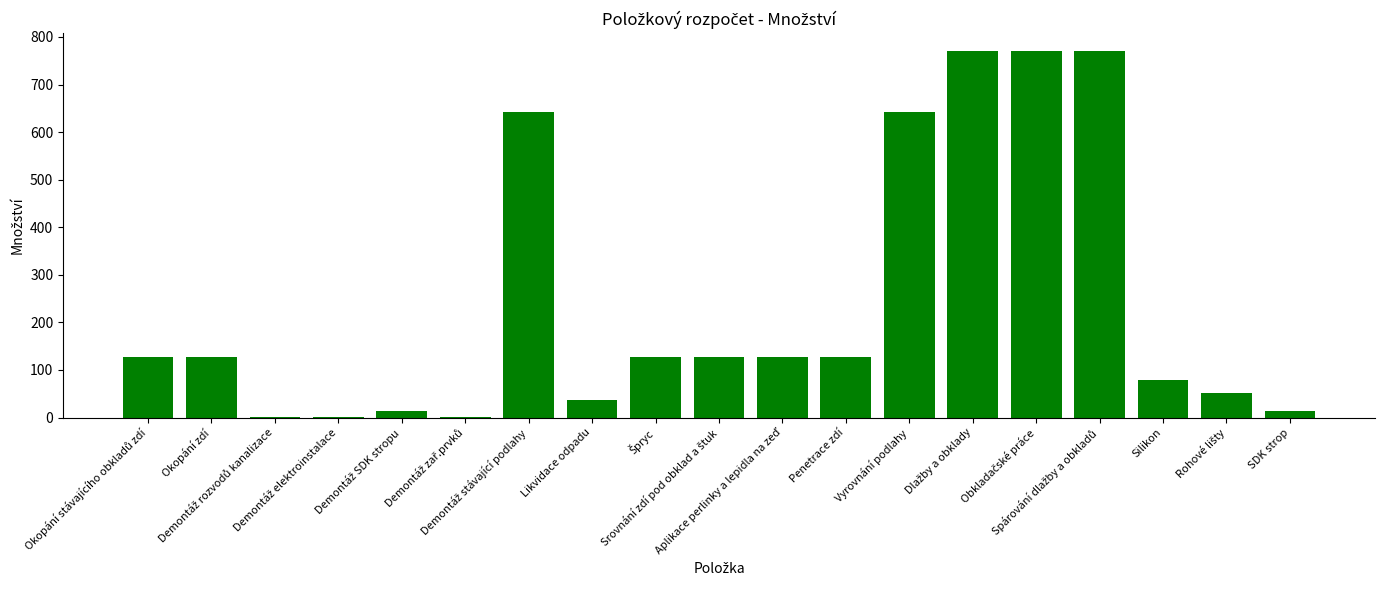

Count the number of data series in this chart.

1